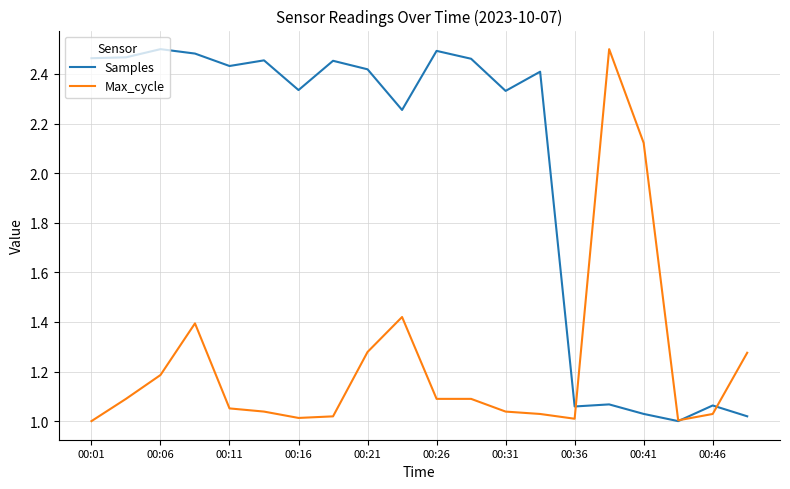

True or false: Max_cycle and Samples cross at least once.

True